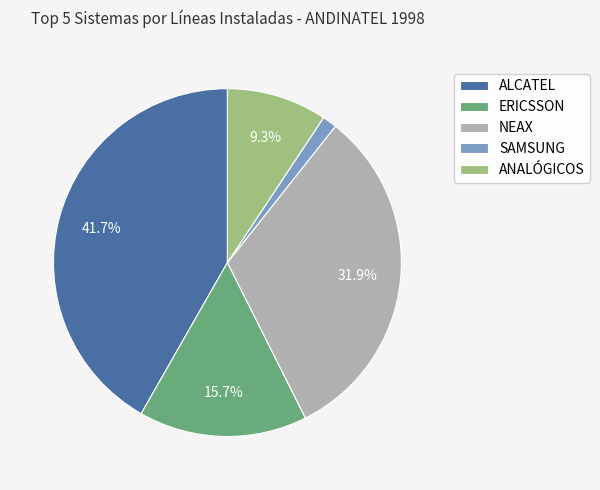

How many slices are in this pie chart?

5